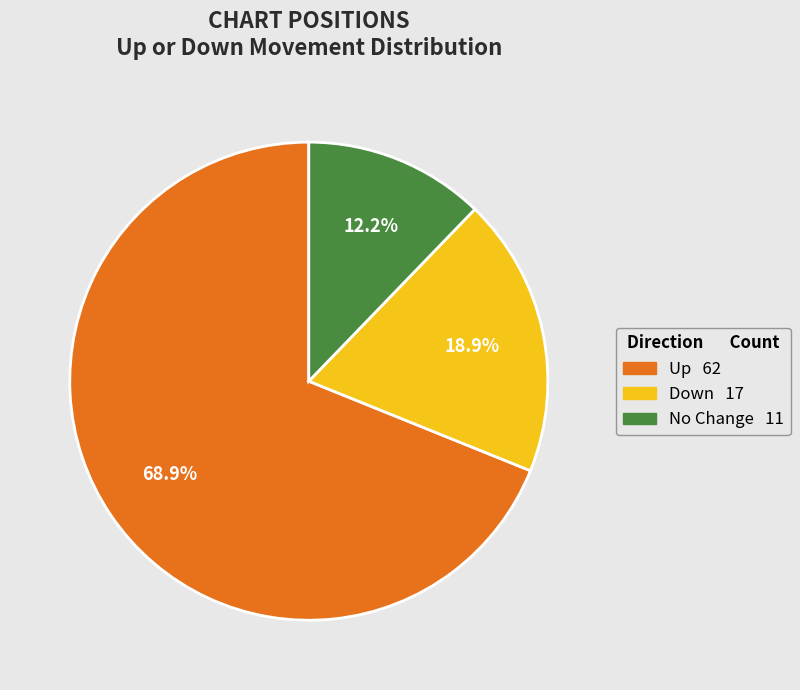

How many slices are in this pie chart?

3